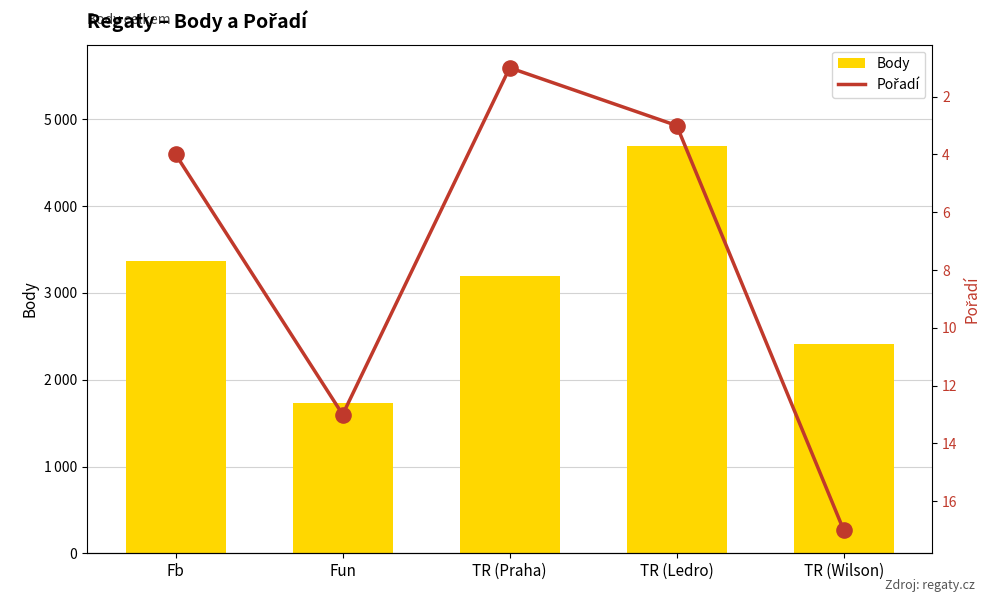

What are all the series names shown in the legend?

Body, Pořadí